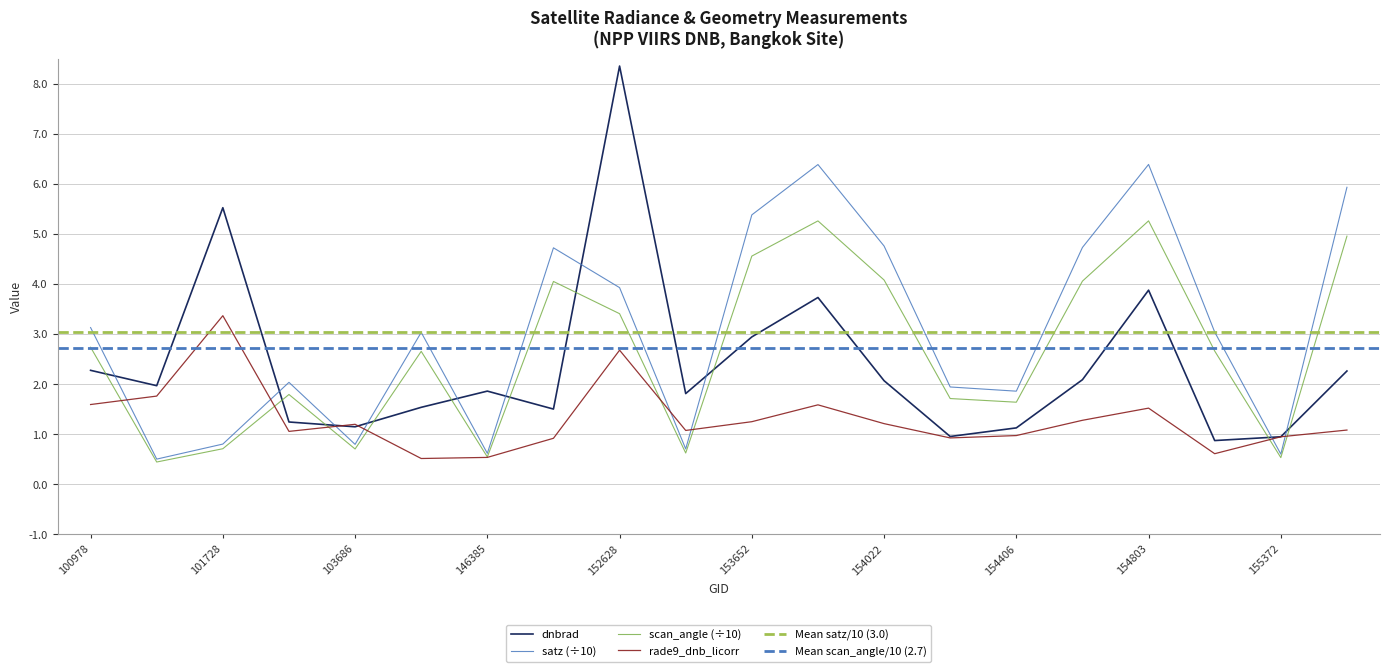

Rank the series by their maximum value, from lowest to highest.

rade9_dnb_licorr, scan_angle, satz, dnbrad